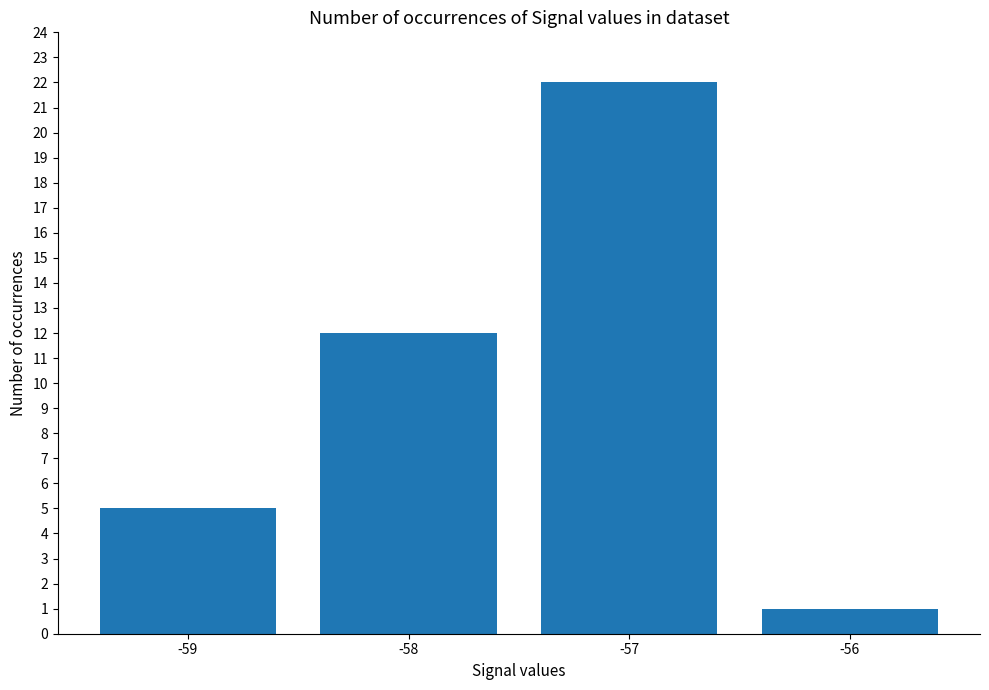

What is the greatest value displayed?

22